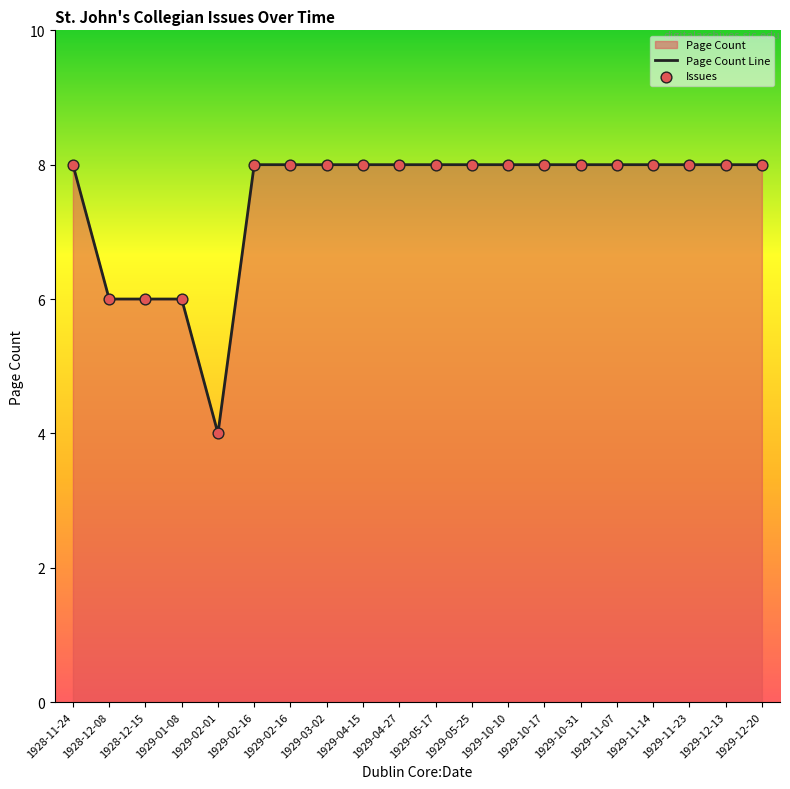

At which category is the sum across all series the highest?

1928-11-24